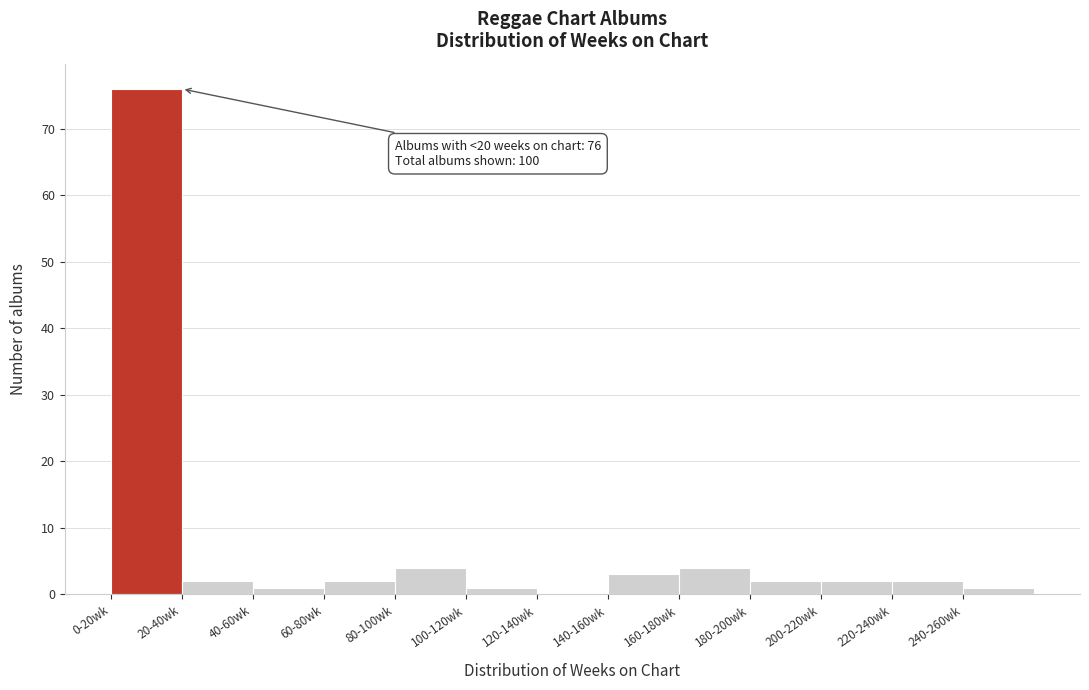

Reading left to right, extract all data points from this chart.

0-20wk=76	20-40wk=2	40-60wk=1	60-80wk=2	80-100wk=4	100-120wk=1	120-140wk=0	140-160wk=3	160-180wk=4	180-200wk=2	200-220wk=2	220-240wk=2	240-260wk=1